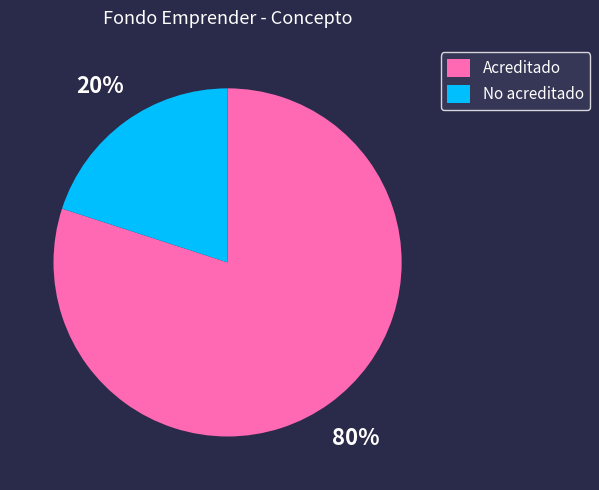

Count the number of slices in the pie.

2